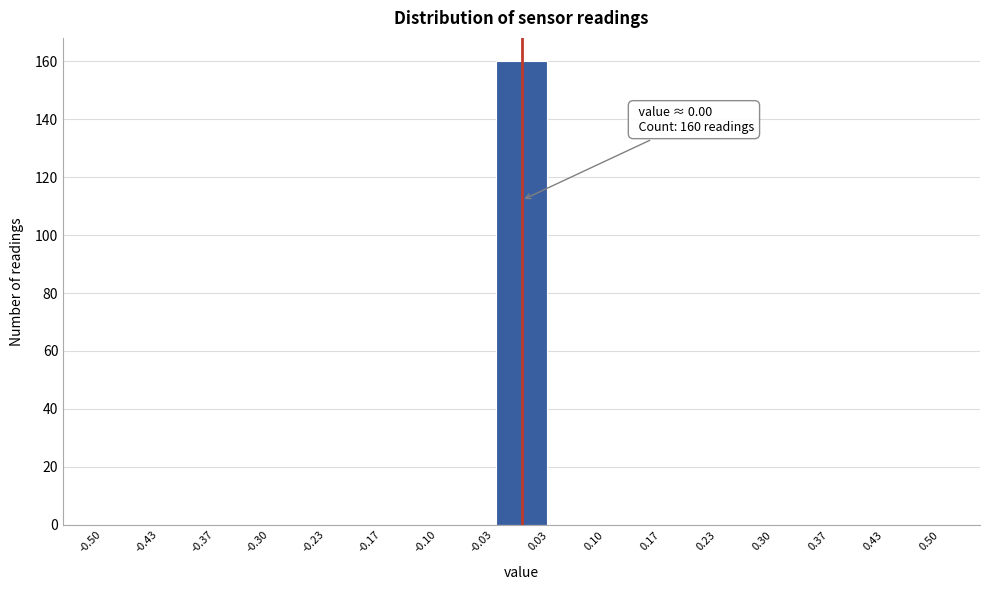

Which range on the x-axis has the tallest bar?

-0.03 to 0.03